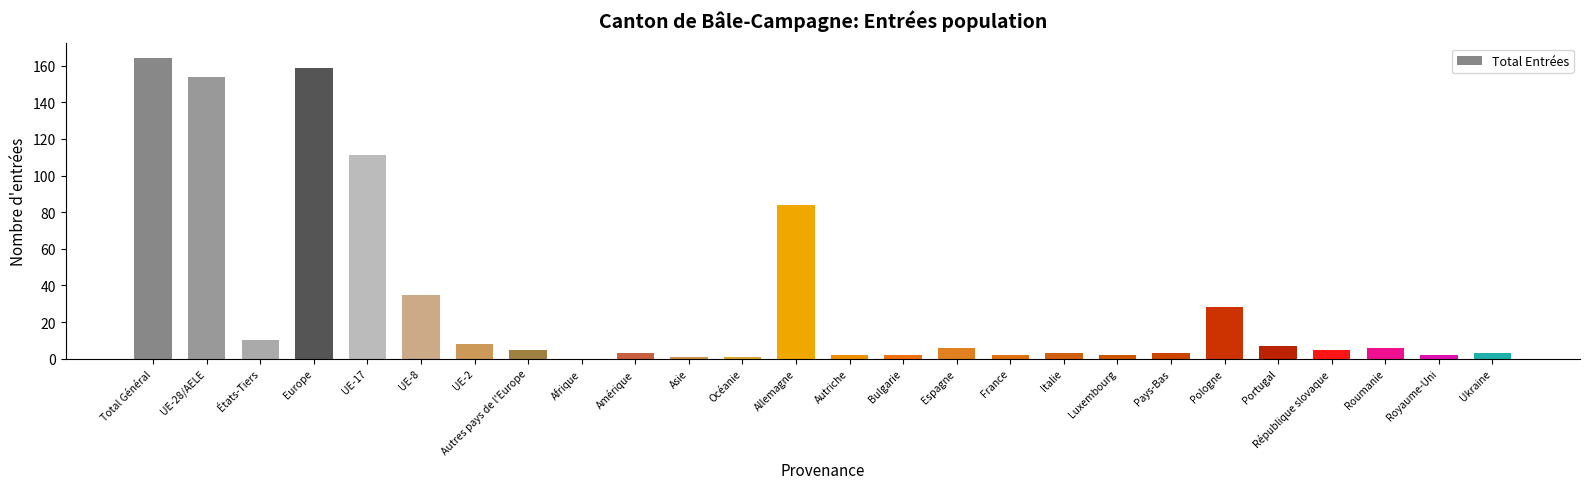

The value at UE-28/AELE is 226. True or false?

False